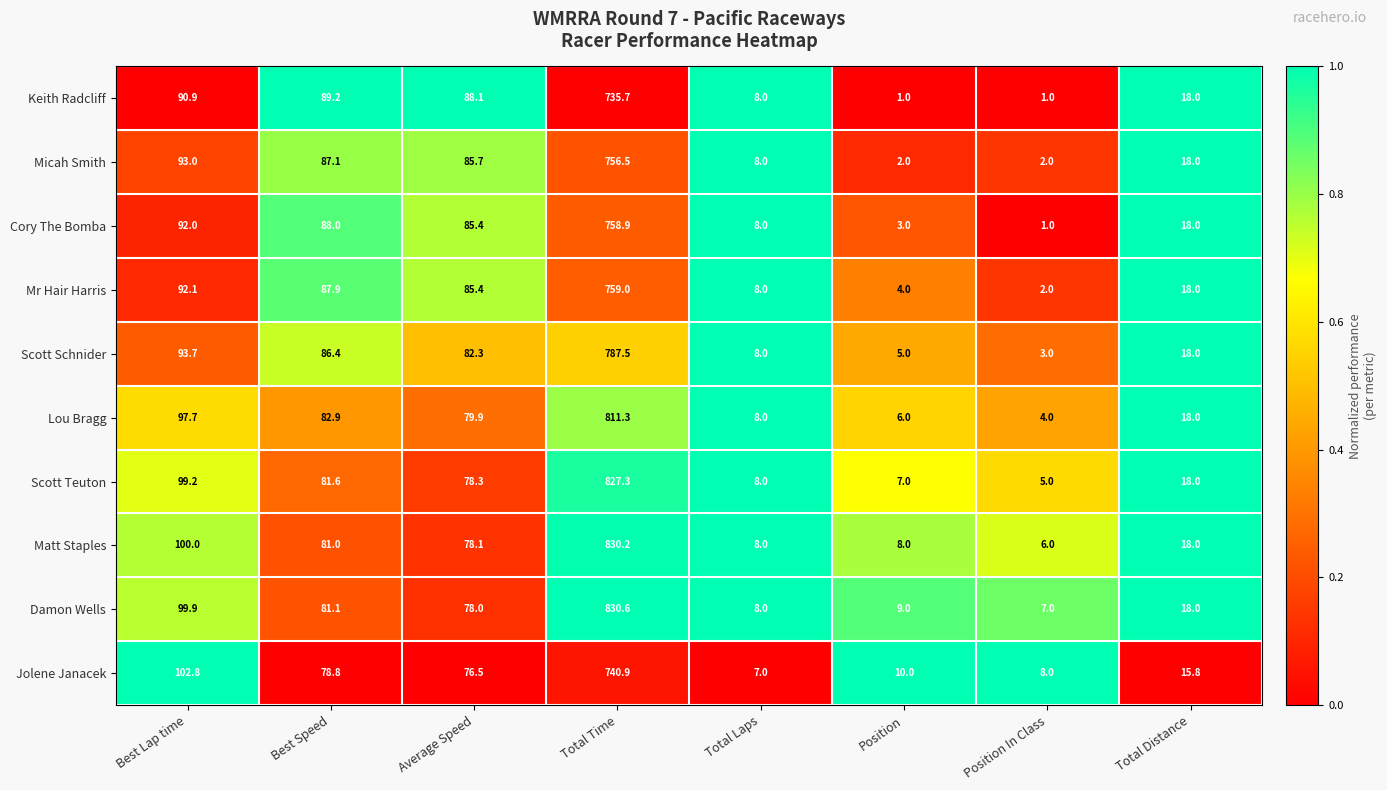

List the series in order of their peak value, lowest first.

Keith Radcliff, Jolene Janacek, Micah Smith, Cory The Bomba, Mr Hair Harris, Scott Schnider, Lou Bragg, Scott Teuton, Matt Staples, Damon Wells